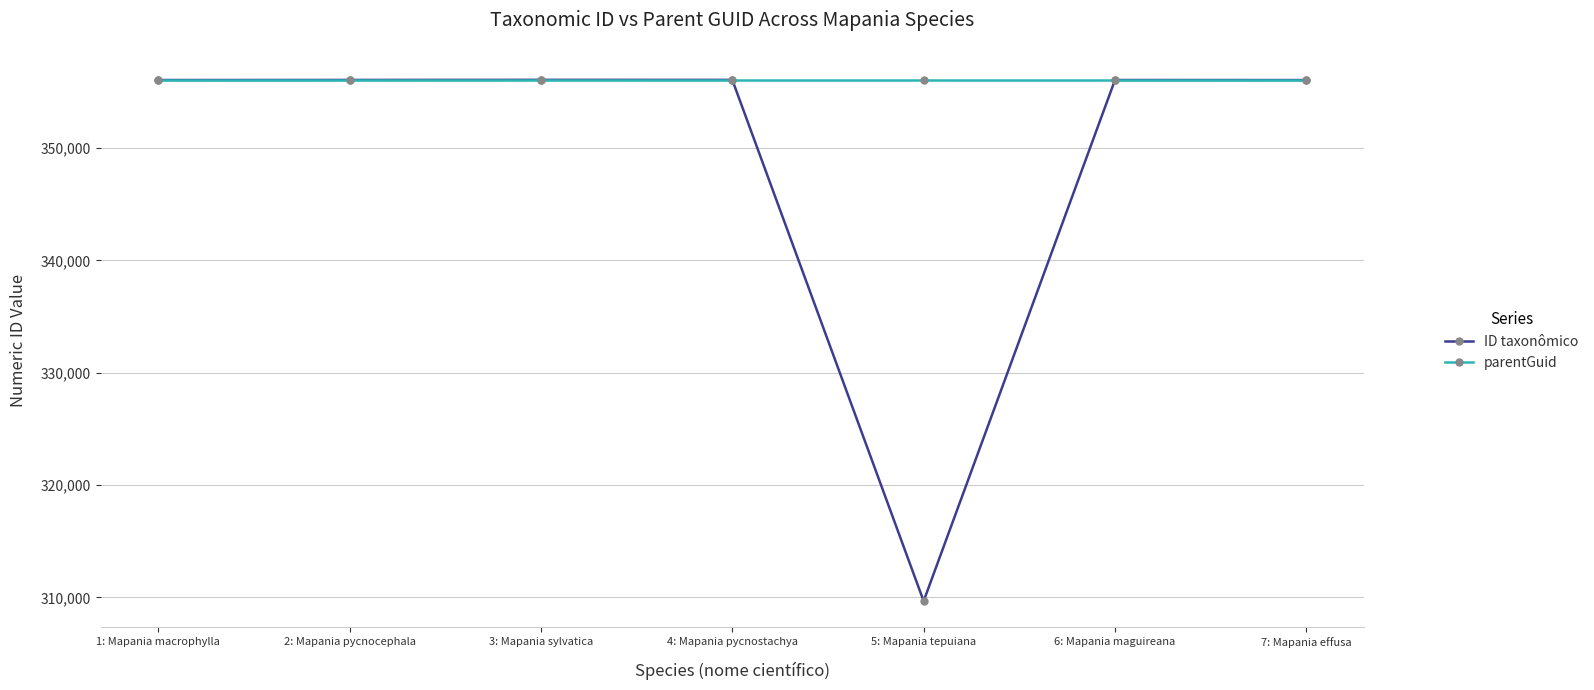

What is the total value across all series at 5: Mapania tepuiana?

665729